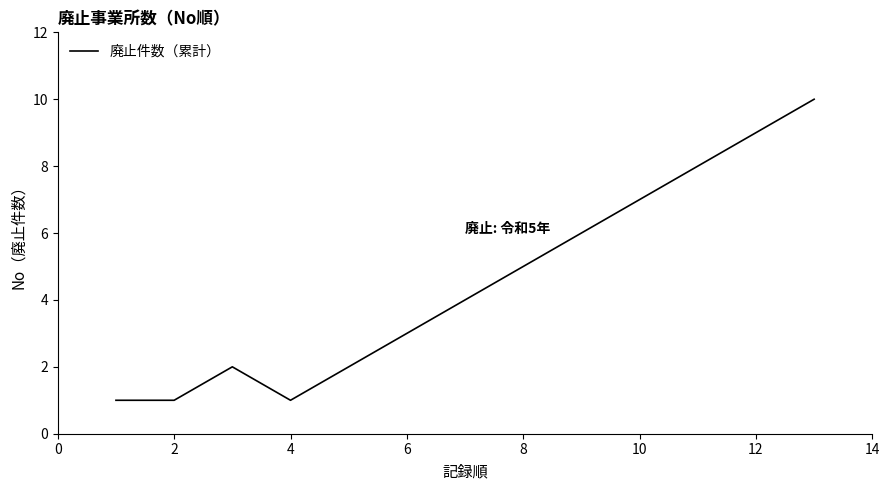

What is the difference between the maximum and minimum values?

9